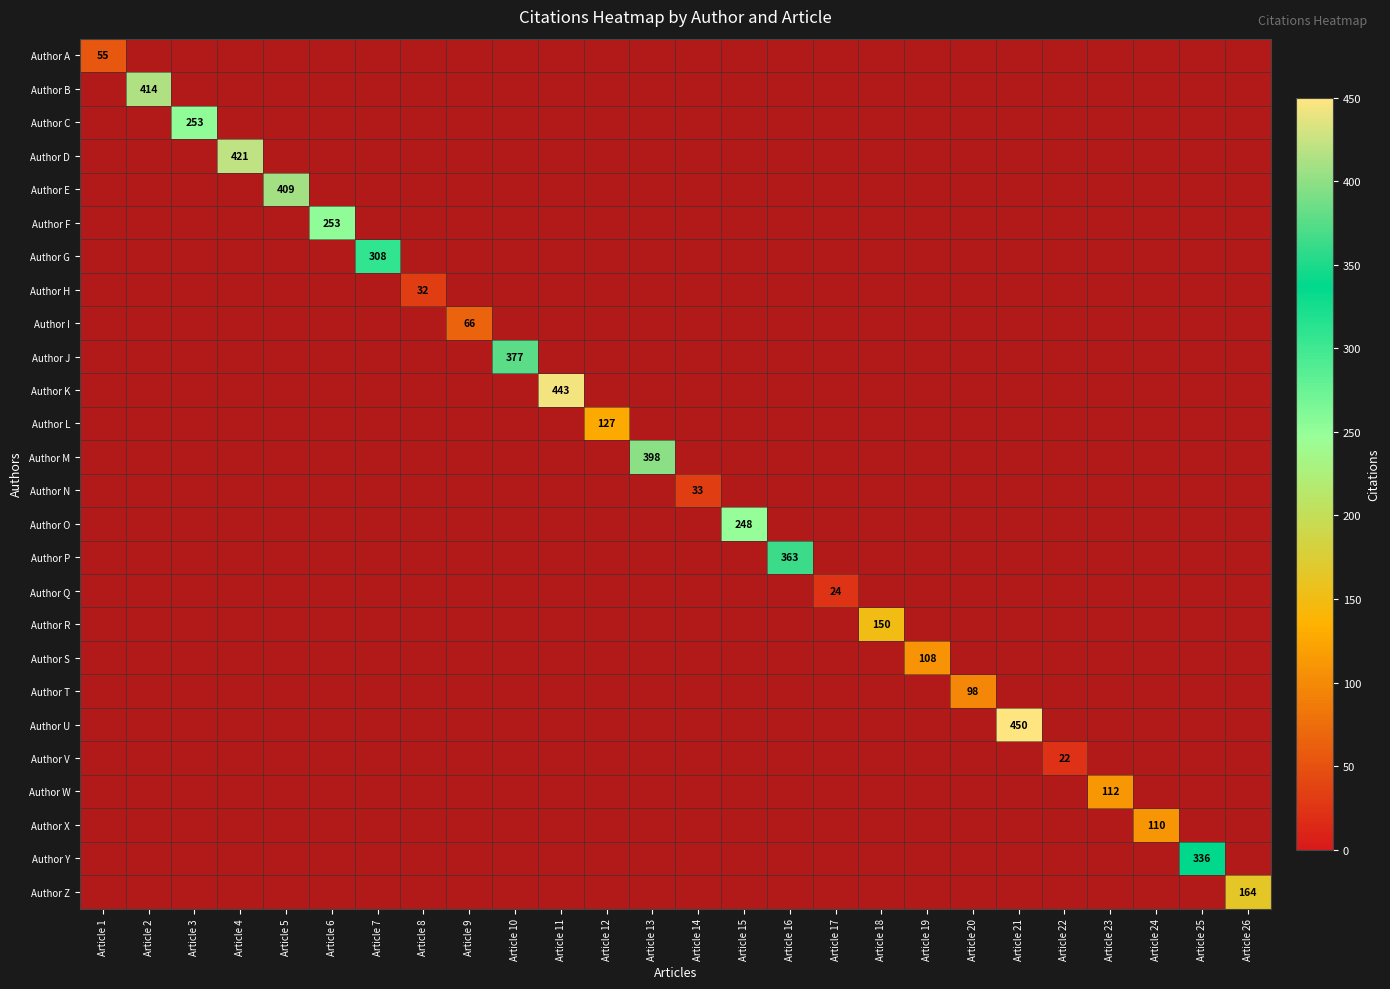

Is it true that Author N equals 33 at Article 14?

True